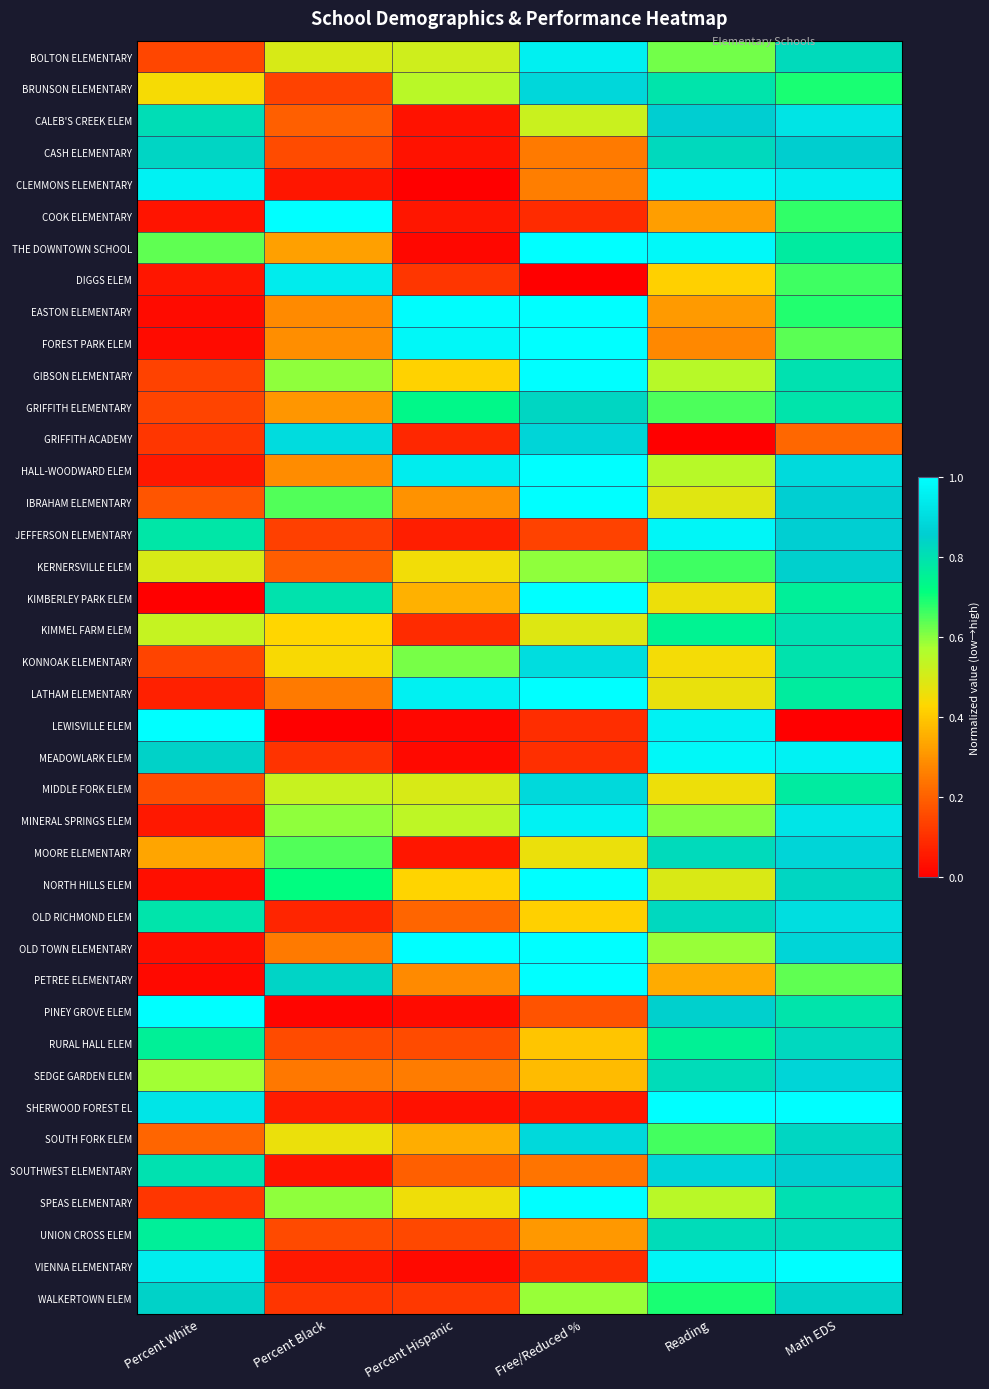

Reading right to left, list all the values displayed in this chart.

BOLTON ELEMENTARY: Math EDS=0.8	Reading=0.6	Free/Reduced %=1.0	Percent Hispanic=0.5	Percent Black=0.5	Percent White=0.1
BRUNSON ELEMENTARY: Math EDS=0.7	Reading=0.8	Free/Reduced %=0.9	Percent Hispanic=0.5	Percent Black=0.1	Percent White=0.4
CALEB'S CREEK ELEM: Math EDS=0.9	Reading=0.9	Free/Reduced %=0.5	Percent Hispanic=0.0	Percent Black=0.2	Percent White=0.8
CASH ELEMENTARY: Math EDS=0.9	Reading=0.8	Free/Reduced %=0.3	Percent Hispanic=0.0	Percent Black=0.2	Percent White=0.8
CLEMMONS ELEMENTARY: Math EDS=1.0	Reading=1.0	Free/Reduced %=0.3	Percent Hispanic=0.0	Percent Black=0.0	Percent White=1.0
COOK ELEMENTARY: Math EDS=0.7	Reading=0.3	Free/Reduced %=0.1	Percent Hispanic=0.0	Percent Black=1.0	Percent White=0.0
THE DOWNTOWN SCHOOL: Math EDS=0.8	Reading=1.0	Free/Reduced %=1.0	Percent Hispanic=0.0	Percent Black=0.3	Percent White=0.6
DIGGS ELEM: Math EDS=0.7	Reading=0.4	Free/Reduced %=0.0	Percent Hispanic=0.1	Percent Black=0.9	Percent White=0.0
EASTON ELEMENTARY: Math EDS=0.7	Reading=0.3	Free/Reduced %=1.0	Percent Hispanic=1.0	Percent Black=0.3	Percent White=0.0
FOREST PARK ELEM: Math EDS=0.6	Reading=0.3	Free/Reduced %=1.0	Percent Hispanic=1.0	Percent Black=0.3	Percent White=0.0
GIBSON ELEMENTARY: Math EDS=0.8	Reading=0.6	Free/Reduced %=1.0	Percent Hispanic=0.4	Percent Black=0.6	Percent White=0.1
GRIFFITH ELEMENTARY: Math EDS=0.8	Reading=0.7	Free/Reduced %=0.8	Percent Hispanic=0.7	Percent Black=0.3	Percent White=0.1
GRIFFITH ACADEMY: Math EDS=0.2	Reading=0.0	Free/Reduced %=0.9	Percent Hispanic=0.1	Percent Black=0.9	Percent White=0.1
HALL-WOODWARD ELEM: Math EDS=0.9	Reading=0.6	Free/Reduced %=1.0	Percent Hispanic=0.9	Percent Black=0.3	Percent White=0.1
IBRAHAM ELEMENTARY: Math EDS=0.9	Reading=0.5	Free/Reduced %=1.0	Percent Hispanic=0.3	Percent Black=0.6	Percent White=0.2
JEFFERSON ELEMENTARY: Math EDS=0.9	Reading=1.0	Free/Reduced %=0.1	Percent Hispanic=0.1	Percent Black=0.1	Percent White=0.8
KERNERSVILLE ELEM: Math EDS=0.8	Reading=0.7	Free/Reduced %=0.6	Percent Hispanic=0.5	Percent Black=0.2	Percent White=0.5
KIMBERLEY PARK ELEM: Math EDS=0.8	Reading=0.5	Free/Reduced %=1.0	Percent Hispanic=0.4	Percent Black=0.8	Percent White=0.0
KIMMEL FARM ELEM: Math EDS=0.8	Reading=0.7	Free/Reduced %=0.5	Percent Hispanic=0.1	Percent Black=0.4	Percent White=0.5
KONNOAK ELEMENTARY: Math EDS=0.8	Reading=0.4	Free/Reduced %=0.9	Percent Hispanic=0.6	Percent Black=0.4	Percent White=0.1
LATHAM ELEMENTARY: Math EDS=0.8	Reading=0.5	Free/Reduced %=1.0	Percent Hispanic=1.0	Percent Black=0.3	Percent White=0.1
LEWISVILLE ELEM: Math EDS=0.0	Reading=1.0	Free/Reduced %=0.1	Percent Hispanic=0.0	Percent Black=0.0	Percent White=1.0
MEADOWLARK ELEM: Math EDS=1.0	Reading=1.0	Free/Reduced %=0.1	Percent Hispanic=0.0	Percent Black=0.1	Percent White=0.8
MIDDLE FORK ELEM: Math EDS=0.8	Reading=0.5	Free/Reduced %=0.9	Percent Hispanic=0.5	Percent Black=0.5	Percent White=0.2
MINERAL SPRINGS ELEM: Math EDS=0.9	Reading=0.6	Free/Reduced %=1.0	Percent Hispanic=0.5	Percent Black=0.6	Percent White=0.1
MOORE ELEMENTARY: Math EDS=0.9	Reading=0.8	Free/Reduced %=0.5	Percent Hispanic=0.0	Percent Black=0.6	Percent White=0.3
NORTH HILLS ELEM: Math EDS=0.8	Reading=0.5	Free/Reduced %=1.0	Percent Hispanic=0.4	Percent Black=0.7	Percent White=0.0
OLD RICHMOND ELEM: Math EDS=0.9	Reading=0.8	Free/Reduced %=0.4	Percent Hispanic=0.2	Percent Black=0.1	Percent White=0.8
OLD TOWN ELEMENTARY: Math EDS=0.9	Reading=0.6	Free/Reduced %=1.0	Percent Hispanic=1.0	Percent Black=0.3	Percent White=0.0
PETREE ELEMENTARY: Math EDS=0.6	Reading=0.3	Free/Reduced %=1.0	Percent Hispanic=0.3	Percent Black=0.8	Percent White=0.0
PINEY GROVE ELEM: Math EDS=0.8	Reading=0.9	Free/Reduced %=0.2	Percent Hispanic=0.0	Percent Black=0.0	Percent White=1.0
RURAL HALL ELEM: Math EDS=0.8	Reading=0.8	Free/Reduced %=0.4	Percent Hispanic=0.2	Percent Black=0.2	Percent White=0.8
SEDGE GARDEN ELEM: Math EDS=0.9	Reading=0.8	Free/Reduced %=0.4	Percent Hispanic=0.3	Percent Black=0.2	Percent White=0.6
SHERWOOD FOREST EL: Math EDS=1.0	Reading=1.0	Free/Reduced %=0.1	Percent Hispanic=0.0	Percent Black=0.1	Percent White=0.9
SOUTH FORK ELEM: Math EDS=0.8	Reading=0.7	Free/Reduced %=0.9	Percent Hispanic=0.3	Percent Black=0.5	Percent White=0.2
SOUTHWEST ELEMENTARY: Math EDS=0.9	Reading=0.9	Free/Reduced %=0.2	Percent Hispanic=0.2	Percent Black=0.0	Percent White=0.8
SPEAS ELEMENTARY: Math EDS=0.8	Reading=0.5	Free/Reduced %=1.0	Percent Hispanic=0.5	Percent Black=0.6	Percent White=0.1
UNION CROSS ELEM: Math EDS=0.8	Reading=0.8	Free/Reduced %=0.3	Percent Hispanic=0.1	Percent Black=0.2	Percent White=0.8
VIENNA ELEMENTARY: Math EDS=1.0	Reading=1.0	Free/Reduced %=0.1	Percent Hispanic=0.0	Percent Black=0.1	Percent White=0.9
WALKERTOWN ELEM: Math EDS=0.8	Reading=0.7	Free/Reduced %=0.6	Percent Hispanic=0.1	Percent Black=0.1	Percent White=0.8